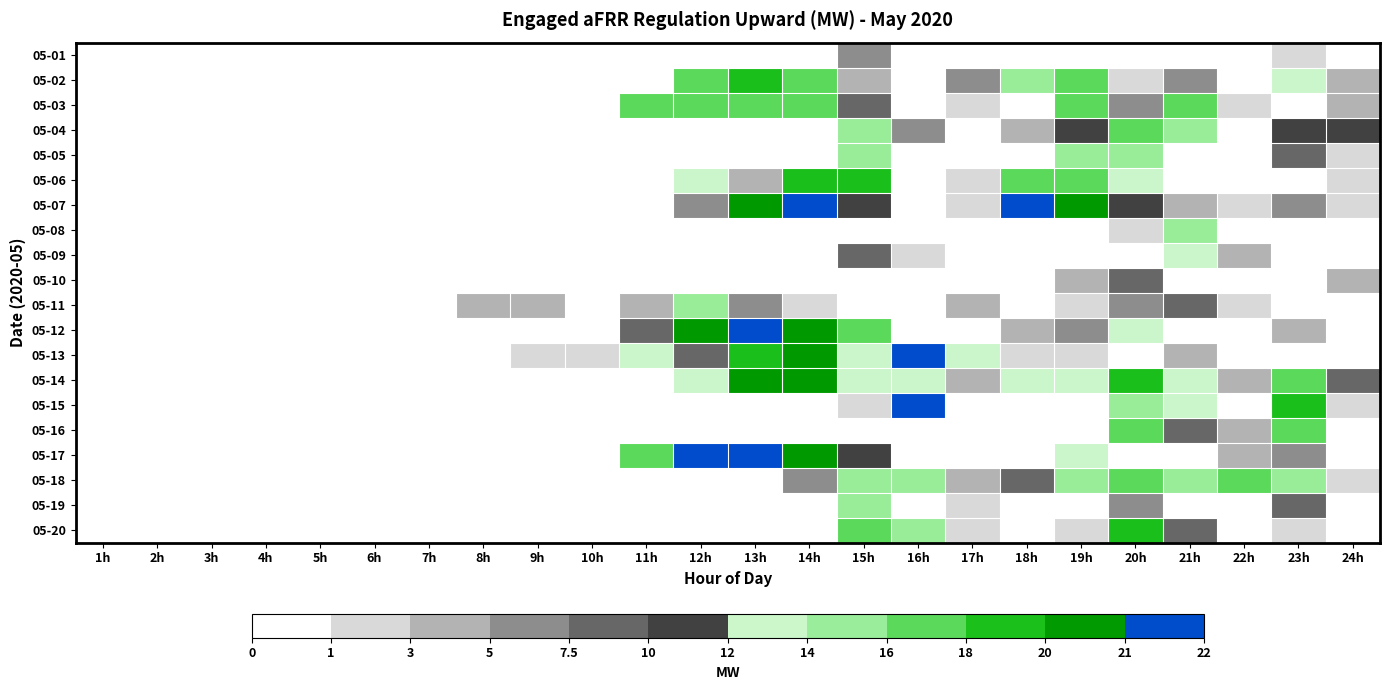

Reading left to right, what are all the values shown in this chart?

05-01: 1h=0.0	2h=0.0	3h=0.0	4h=0.0	5h=0.0	6h=0.0	7h=0.0	8h=0.0	9h=0.0	10h=0.0	11h=0.0	12h=0.0	13h=0.0	14h=0.0	15h=7.2	16h=0.0	17h=0.0	18h=0.0	19h=0.0	20h=0.0	21h=0.0	22h=0.0	23h=2.0	24h=0.0
05-02: 1h=0.0	2h=0.0	3h=0.0	4h=0.0	5h=0.0	6h=0.0	7h=0.0	8h=0.0	9h=0.0	10h=0.0	11h=0.6	12h=17.6	13h=18.3	14h=16.1	15h=3.7	16h=0.0	17h=6.7	18h=15.0	19h=17.5	20h=1.2	21h=6.1	22h=0.0	23h=13.0	24h=4.9
05-03: 1h=0.0	2h=0.0	3h=0.0	4h=0.0	5h=0.0	6h=0.0	7h=0.0	8h=0.0	9h=0.0	10h=0.0	11h=17.6	12h=16.3	13h=16.1	14h=17.9	15h=9.8	16h=0.0	17h=1.1	18h=0.0	19h=17.6	20h=6.1	21h=17.5	22h=2.3	23h=0.8	24h=4.0
05-04: 1h=0.0	2h=0.0	3h=0.0	4h=0.0	5h=0.0	6h=0.0	7h=0.0	8h=0.0	9h=0.0	10h=0.0	11h=0.0	12h=0.0	13h=0.0	14h=0.0	15h=15.0	16h=7.0	17h=0.8	18h=3.2	19h=10.7	20h=17.6	21h=15.5	22h=0.0	23h=10.9	24h=10.5
05-05: 1h=0.0	2h=0.0	3h=0.0	4h=0.0	5h=0.0	6h=0.0	7h=0.0	8h=0.0	9h=0.0	10h=0.0	11h=0.0	12h=0.0	13h=0.0	14h=0.0	15h=14.4	16h=0.0	17h=0.0	18h=0.0	19h=14.4	20h=15.7	21h=0.8	22h=0.0	23h=8.7	24h=1.7
05-06: 1h=0.0	2h=0.0	3h=0.0	4h=0.0	5h=0.0	6h=0.0	7h=0.0	8h=0.0	9h=0.0	10h=0.0	11h=0.0	12h=12.4	13h=4.1	14h=18.1	15h=19.5	16h=0.2	17h=2.3	18h=16.9	19h=17.5	20h=13.9	21h=0.0	22h=0.0	23h=0.0	24h=1.6
05-07: 1h=0.0	2h=0.0	3h=0.0	4h=0.0	5h=0.0	6h=0.0	7h=0.0	8h=0.0	9h=0.0	10h=0.0	11h=0.0	12h=5.5	13h=20.6	14h=21.8	15h=11.9	16h=0.0	17h=2.2	18h=21.2	19h=20.0	20h=11.6	21h=4.5	22h=2.4	23h=6.5	24h=2.4
05-08: 1h=0.0	2h=0.0	3h=0.0	4h=0.0	5h=0.0	6h=0.0	7h=0.0	8h=0.0	9h=0.0	10h=0.0	11h=0.0	12h=0.0	13h=0.0	14h=0.0	15h=0.0	16h=0.0	17h=0.0	18h=0.0	19h=0.0	20h=1.8	21h=14.5	22h=0.2	23h=0.0	24h=0.0
05-09: 1h=0.0	2h=0.0	3h=0.0	4h=0.0	5h=0.0	6h=0.0	7h=0.0	8h=0.0	9h=0.0	10h=0.0	11h=0.0	12h=0.0	13h=0.0	14h=0.0	15h=8.7	16h=2.5	17h=0.0	18h=0.0	19h=0.0	20h=0.0	21h=12.5	22h=3.2	23h=0.0	24h=0.0
05-10: 1h=0.0	2h=0.0	3h=0.0	4h=0.0	5h=0.0	6h=0.0	7h=0.0	8h=0.0	9h=0.0	10h=0.0	11h=0.0	12h=0.0	13h=0.0	14h=0.0	15h=0.0	16h=0.0	17h=0.0	18h=0.0	19h=4.0	20h=9.2	21h=0.0	22h=0.0	23h=0.0	24h=4.0
05-11: 1h=0.0	2h=0.0	3h=0.0	4h=0.0	5h=0.0	6h=0.0	7h=0.0	8h=3.9	9h=3.3	10h=0.5	11h=3.4	12h=15.8	13h=5.8	14h=2.6	15h=0.0	16h=0.0	17h=3.6	18h=0.0	19h=1.1	20h=6.7	21h=8.4	22h=2.8	23h=0.0	24h=0.0
05-12: 1h=0.0	2h=0.0	3h=0.0	4h=0.0	5h=0.0	6h=0.0	7h=0.0	8h=0.0	9h=0.0	10h=0.4	11h=9.5	12h=20.1	13h=21.8	14h=20.6	15h=16.1	16h=0.0	17h=0.0	18h=4.1	19h=5.0	20h=14.0	21h=0.0	22h=0.0	23h=3.8	24h=0.0
05-13: 1h=0.0	2h=0.0	3h=0.0	4h=0.0	5h=0.0	6h=0.0	7h=0.0	8h=0.0	9h=1.0	10h=2.4	11h=12.9	12h=7.8	13h=19.8	14h=20.9	15h=12.4	16h=21.0	17h=13.2	18h=2.9	19h=2.1	20h=0.2	21h=4.8	22h=0.0	23h=0.0	24h=0.0
05-14: 1h=0.0	2h=0.0	3h=0.0	4h=0.0	5h=0.0	6h=0.0	7h=0.0	8h=0.0	9h=0.0	10h=0.0	11h=0.0	12h=13.6	13h=20.3	14h=20.2	15h=12.6	16h=13.6	17h=3.4	18h=13.4	19h=12.2	20h=19.4	21h=13.9	22h=3.4	23h=17.2	24h=8.6
05-15: 1h=0.0	2h=0.0	3h=0.0	4h=0.0	5h=0.0	6h=0.0	7h=0.0	8h=0.0	9h=0.0	10h=0.0	11h=0.0	12h=0.0	13h=0.0	14h=0.0	15h=2.9	16h=21.6	17h=0.0	18h=0.0	19h=0.0	20h=14.7	21h=13.7	22h=0.8	23h=18.6	24h=2.0
05-16: 1h=0.0	2h=0.0	3h=0.0	4h=0.0	5h=0.0	6h=0.0	7h=0.0	8h=0.0	9h=0.0	10h=0.0	11h=0.0	12h=0.0	13h=0.0	14h=0.0	15h=0.0	16h=0.0	17h=0.0	18h=0.0	19h=0.0	20h=16.9	21h=8.4	22h=3.5	23h=16.2	24h=0.3
05-17: 1h=0.0	2h=0.0	3h=0.0	4h=0.0	5h=0.0	6h=0.0	7h=0.0	8h=0.0	9h=0.0	10h=0.0	11h=16.3	12h=21.1	13h=22.0	14h=21.0	15h=11.4	16h=0.0	17h=0.0	18h=0.0	19h=13.9	20h=0.8	21h=0.0	22h=3.3	23h=5.5	24h=0.0
05-18: 1h=0.0	2h=0.0	3h=0.0	4h=0.0	5h=0.0	6h=0.0	7h=0.0	8h=0.0	9h=0.0	10h=0.0	11h=0.0	12h=0.0	13h=0.0	14h=5.1	15h=14.7	16h=15.4	17h=4.0	18h=8.3	19h=14.0	20h=17.3	21h=14.8	22h=16.2	23h=14.2	24h=1.3
05-19: 1h=0.0	2h=0.0	3h=0.0	4h=0.0	5h=0.0	6h=0.0	7h=0.0	8h=0.0	9h=0.0	10h=0.0	11h=0.0	12h=0.0	13h=0.0	14h=0.0	15h=15.9	16h=0.0	17h=2.2	18h=0.0	19h=0.0	20h=7.1	21h=0.0	22h=0.0	23h=8.1	24h=0.0
05-20: 1h=0.0	2h=0.0	3h=0.0	4h=0.0	5h=0.0	6h=0.0	7h=0.0	8h=0.0	9h=0.0	10h=0.0	11h=0.0	12h=0.0	13h=0.0	14h=0.0	15h=17.9	16h=15.3	17h=1.6	18h=0.0	19h=2.5	20h=19.6	21h=9.8	22h=0.0	23h=2.5	24h=0.0